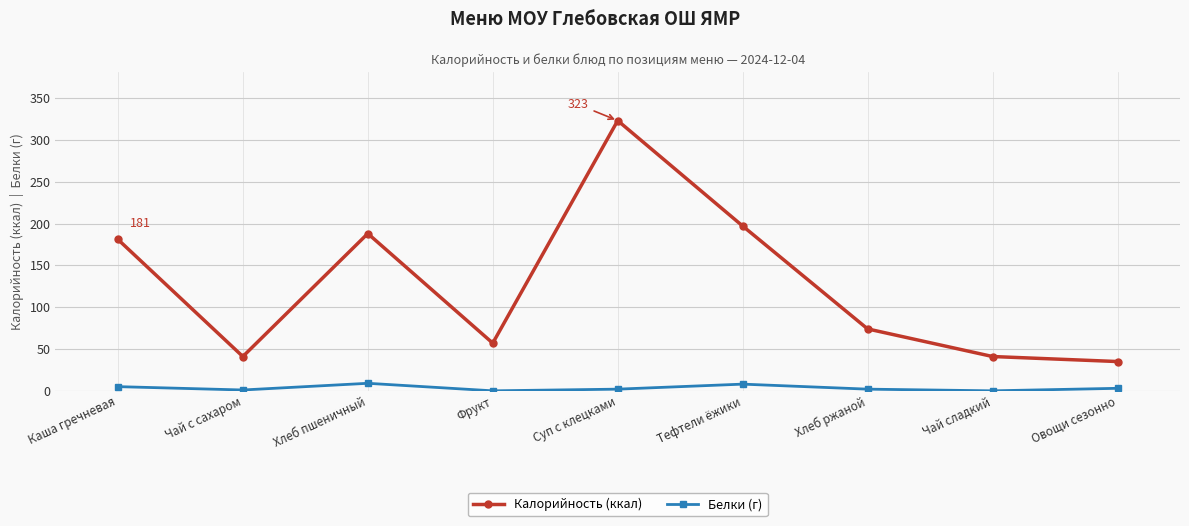

What is the difference between the maximum and minimum values in the Белки (г) series?

9